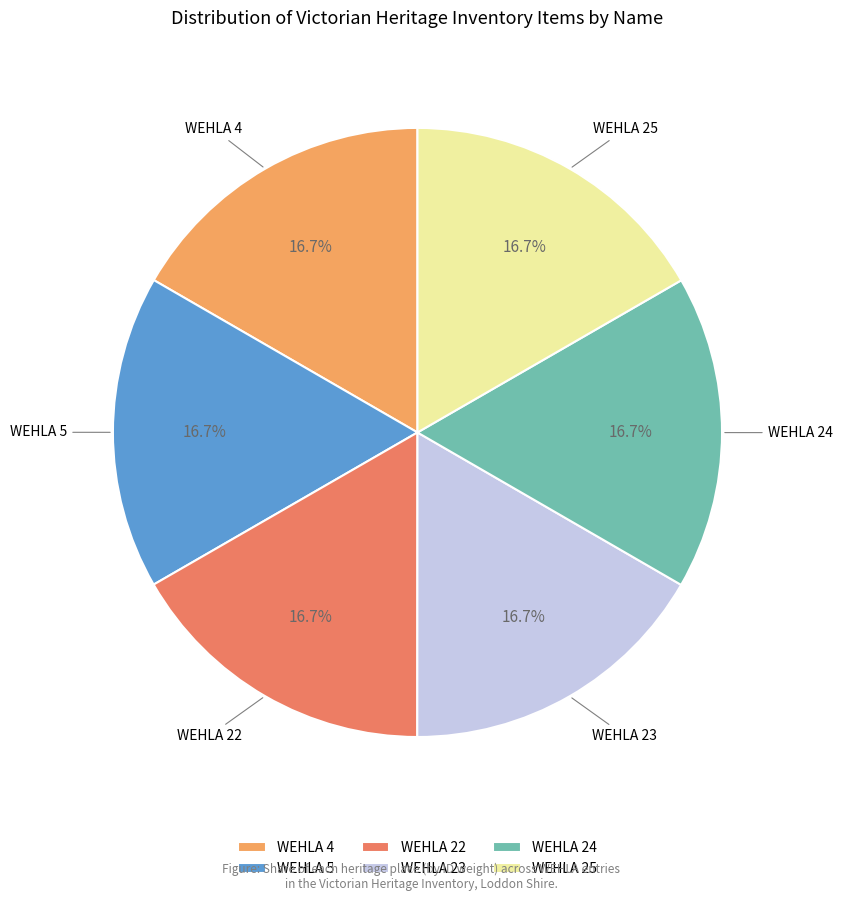

Does any single category account for the majority?

No